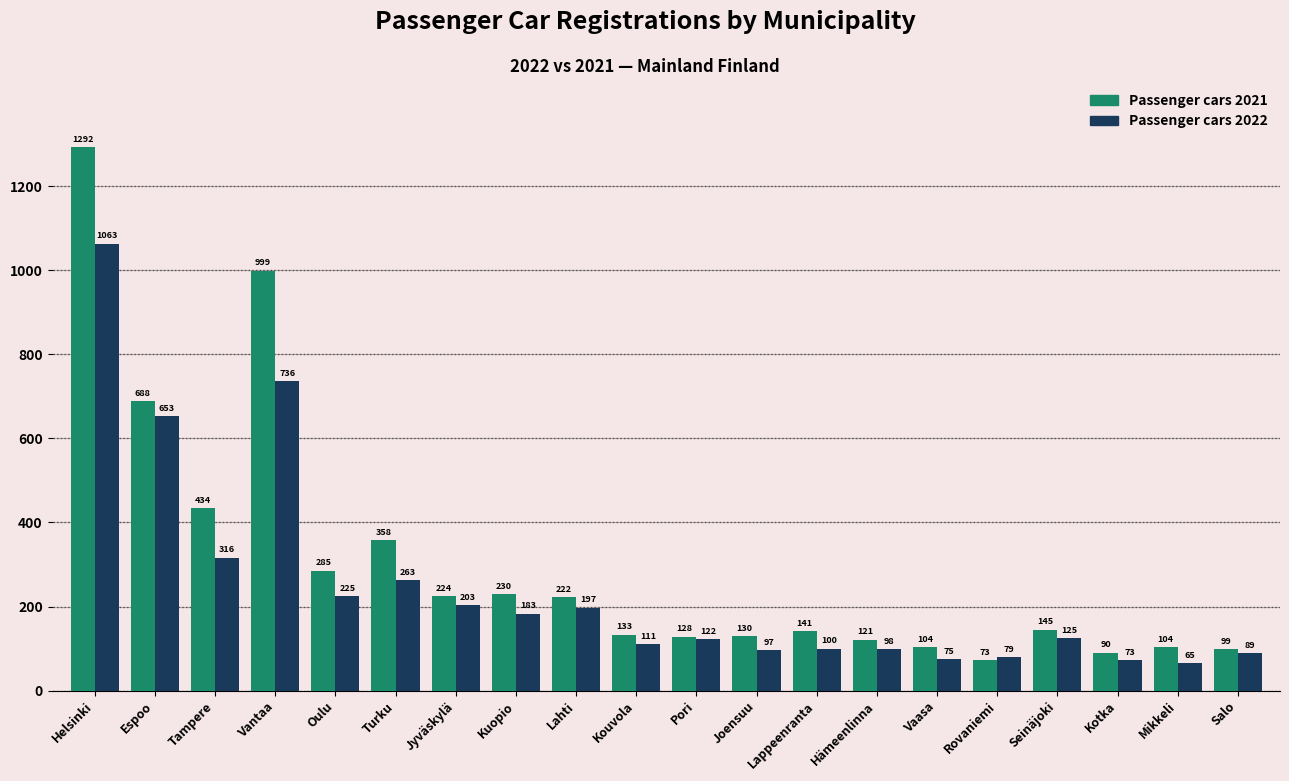

Between Kouvola and Mikkeli, which series saw the biggest shift?

Passenger cars 2022